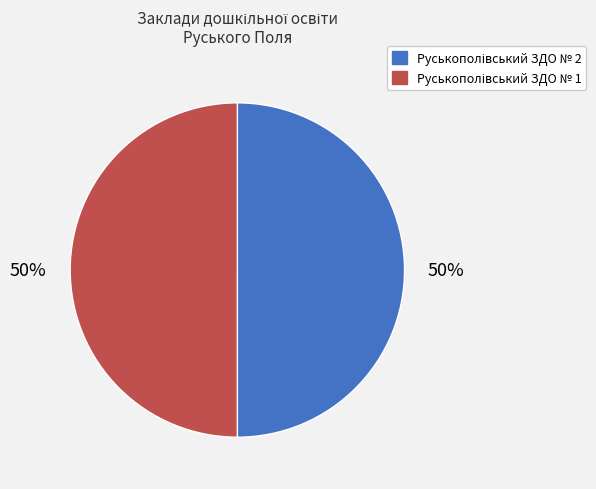

What is the ratio of the value at Руськополівський ЗДО № 1 to the value at Руськополівський ЗДО № 2?

1.0